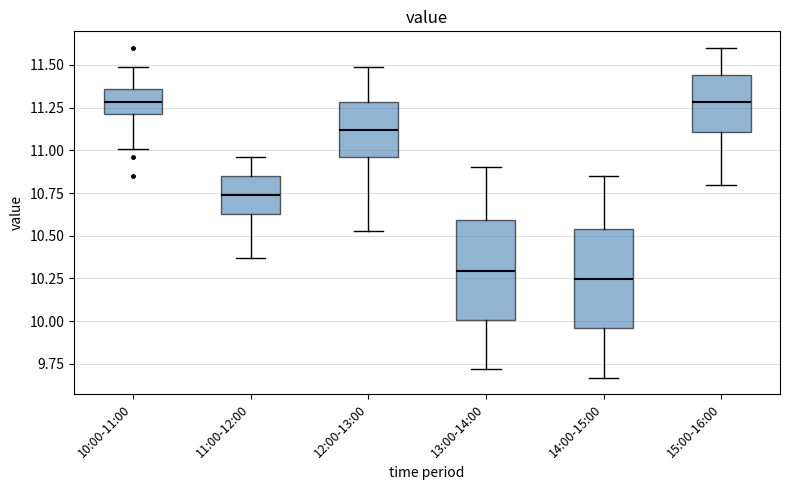

Where does the median line of the box for 13:00-14:00 sit on the y-axis? The values are not printed on the chart, so give them approximately, as read against the axis.

10.30